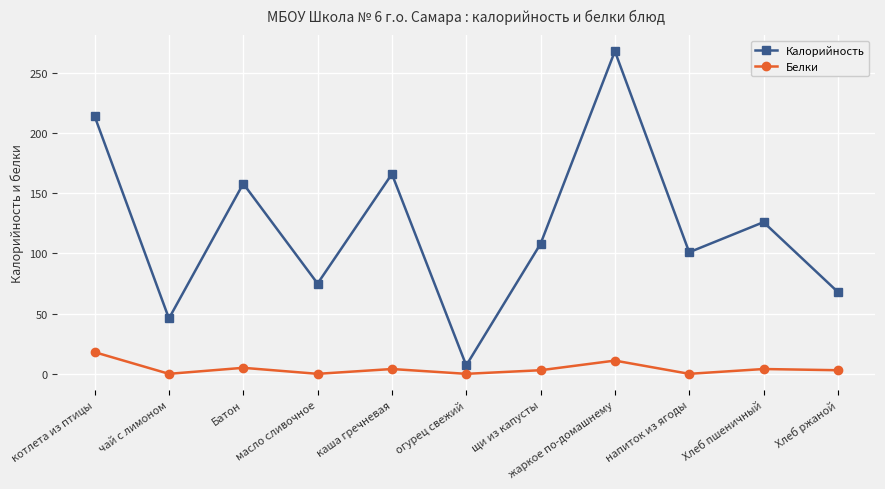

True or false: Белки and Калорийность intersect in this chart.

False